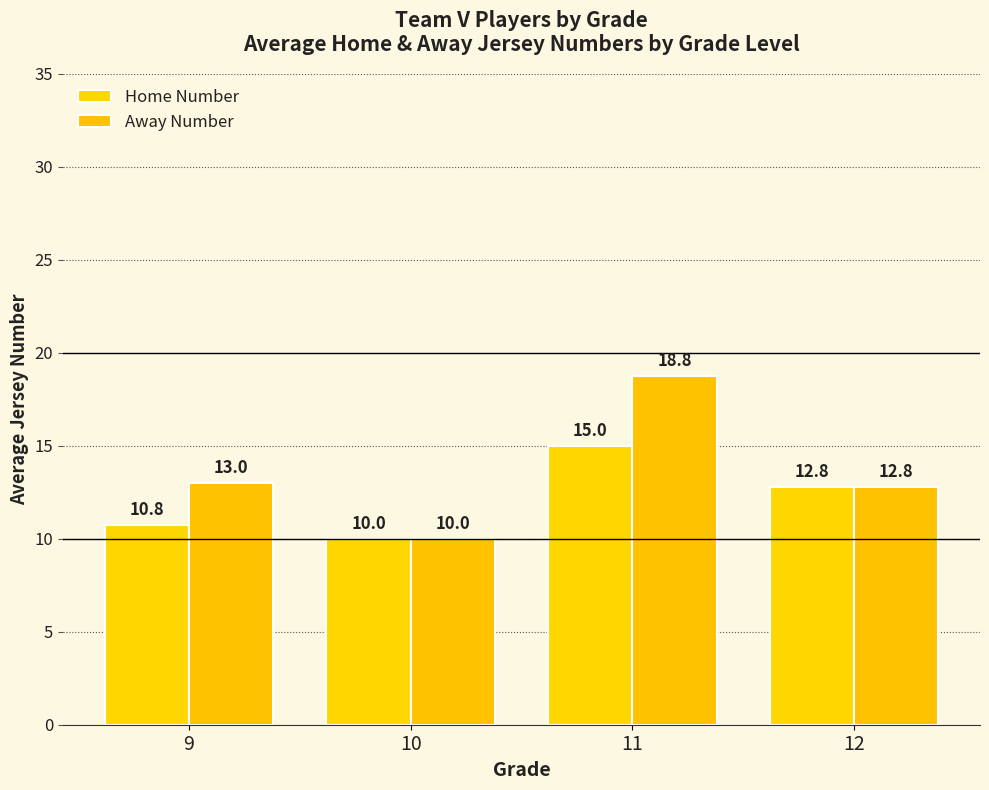

Between 10 and 12, which series saw the biggest shift?

Home Number